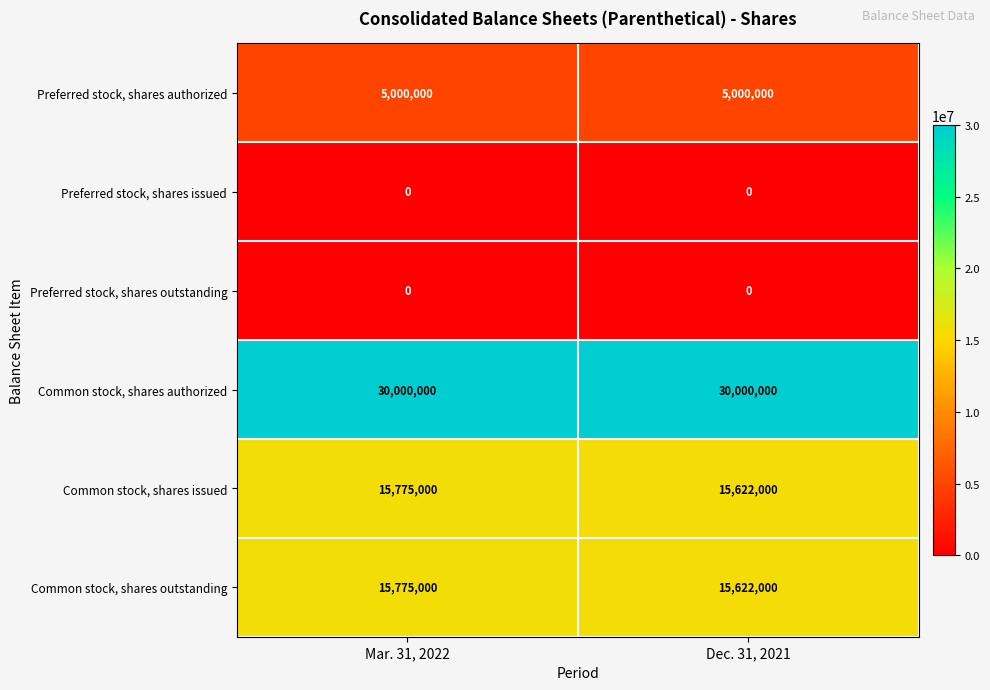

What is the difference between the highest and lowest values at Mar. 31, 2022?

30000000